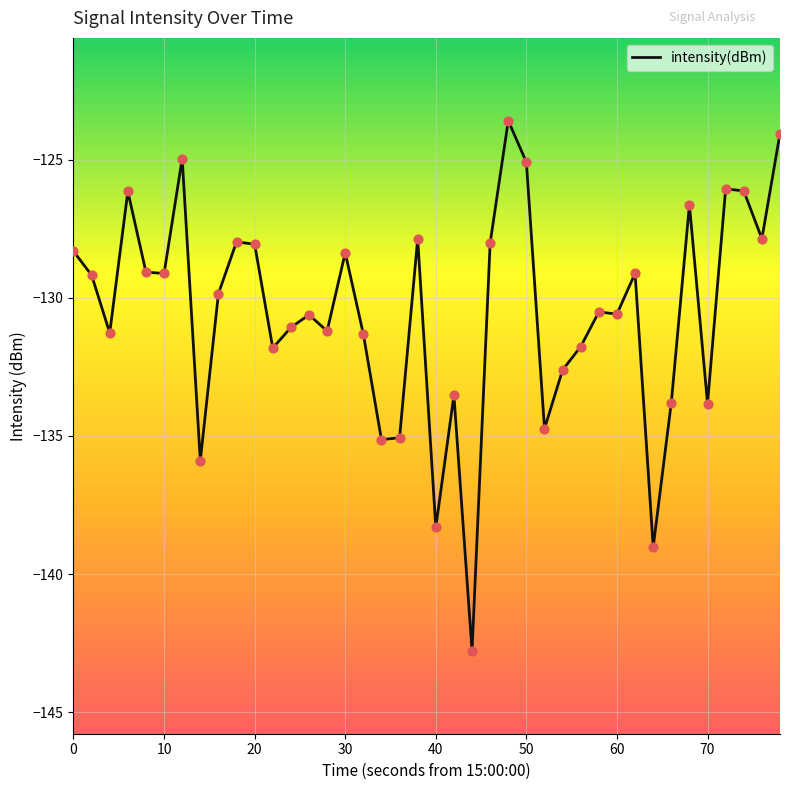

What is the difference between the maximum and minimum values?

19.2